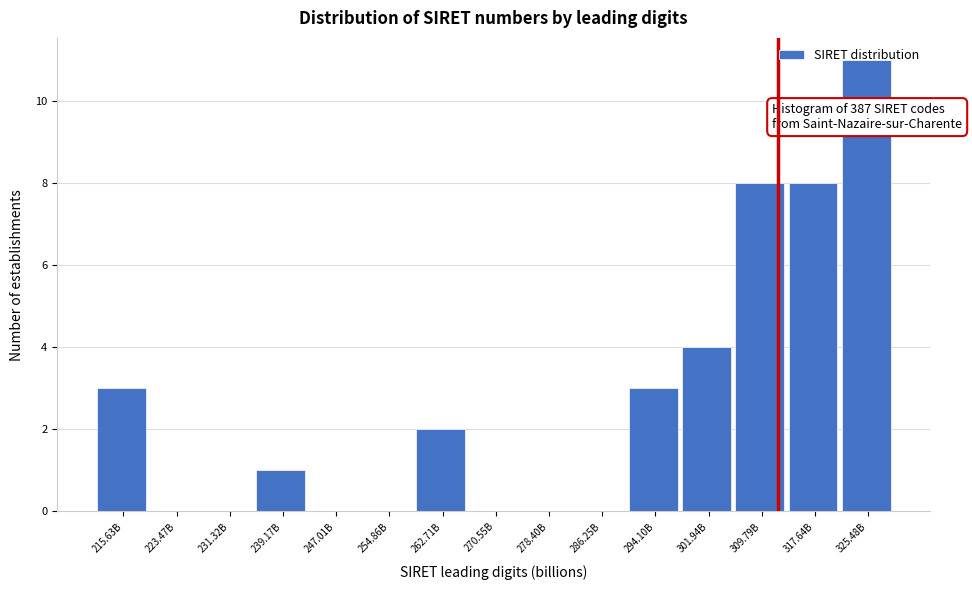

At which label is the value closest to 5?

301.94B